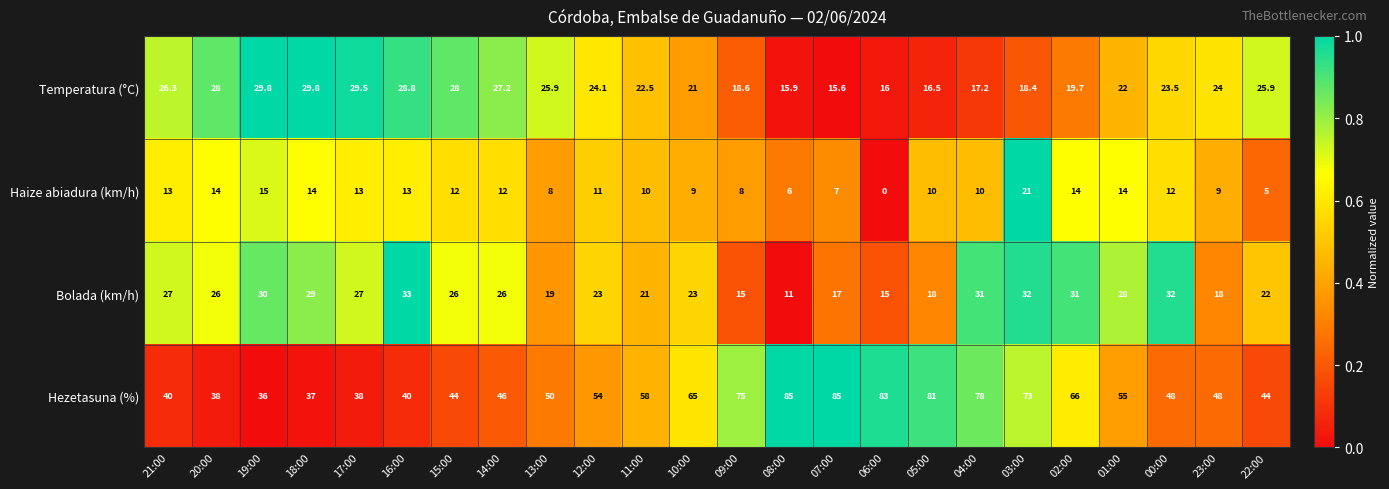

What is the total value across all series at 11:00?

111.5